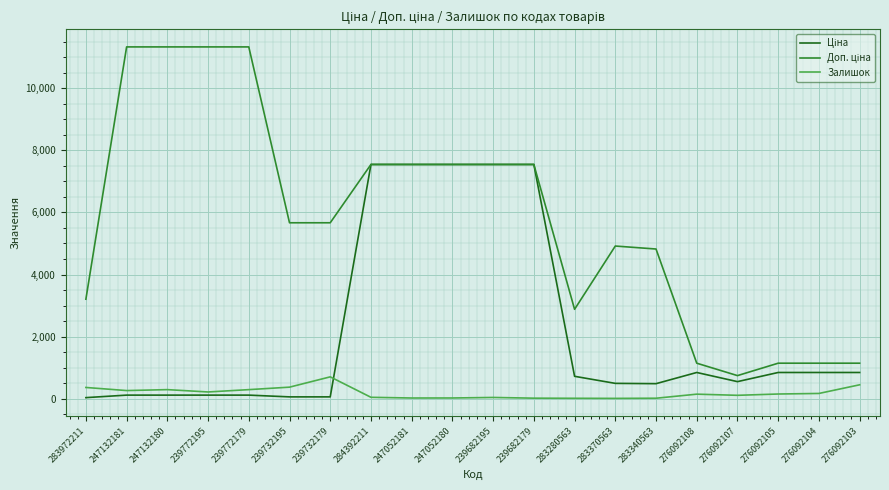

What is the greatest value displayed?

11334.0